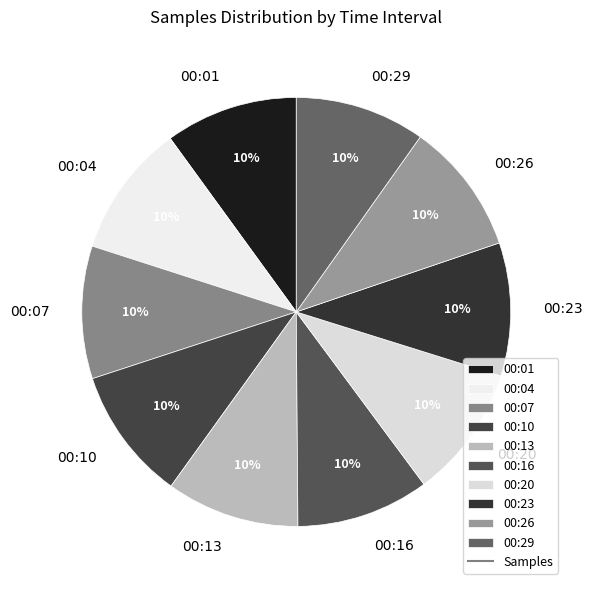

To the nearest percent, what is the average slice percentage?

10%